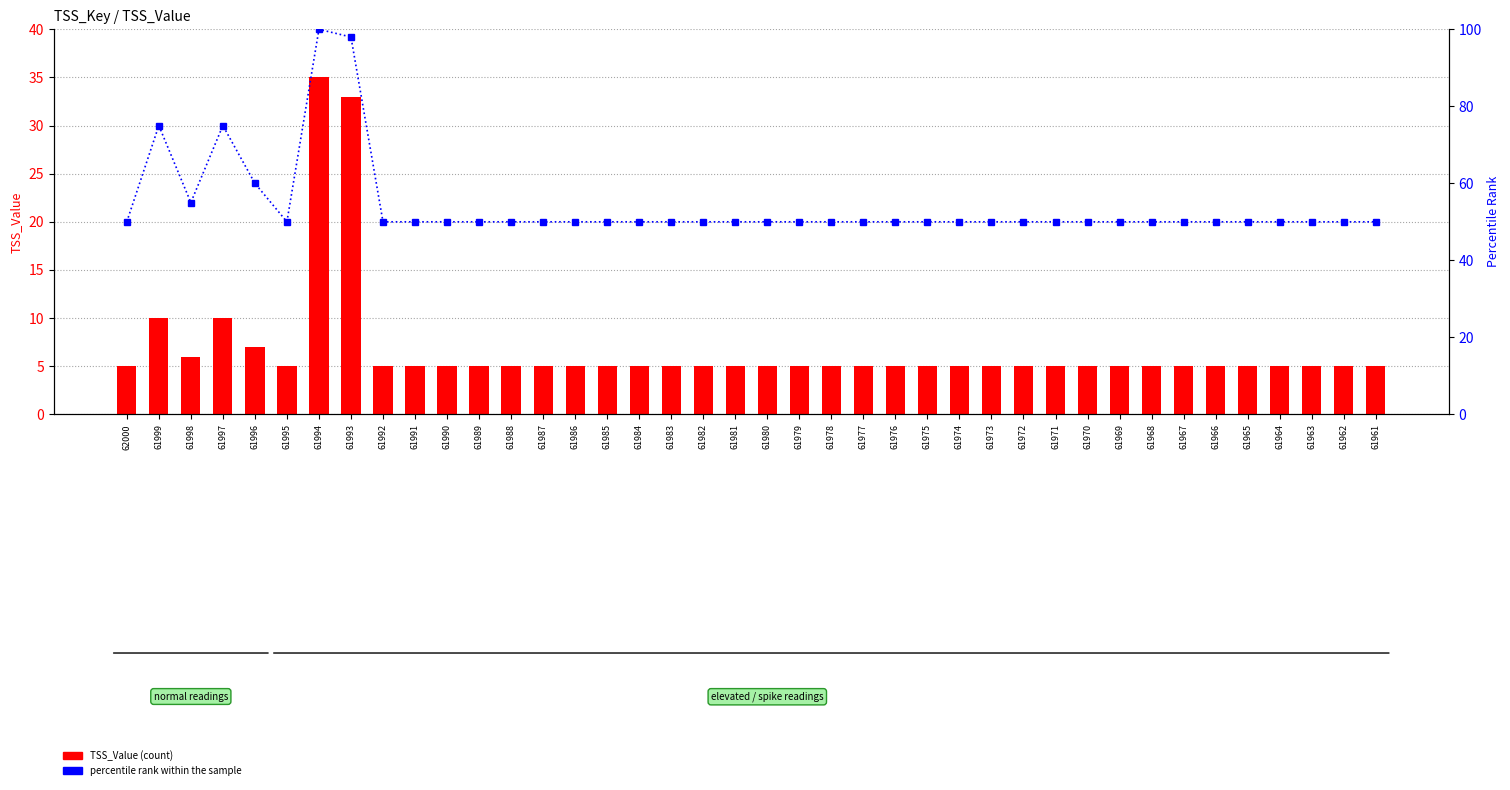

Between 61998 and 61994, which series saw the biggest shift?

percentile rank within the sample